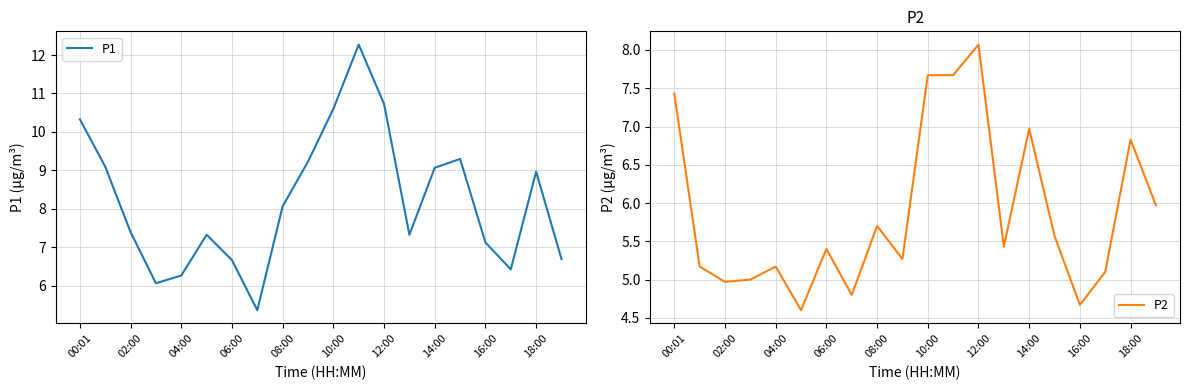

The P1 series shows 4.4 at 04:00. True or false?

False